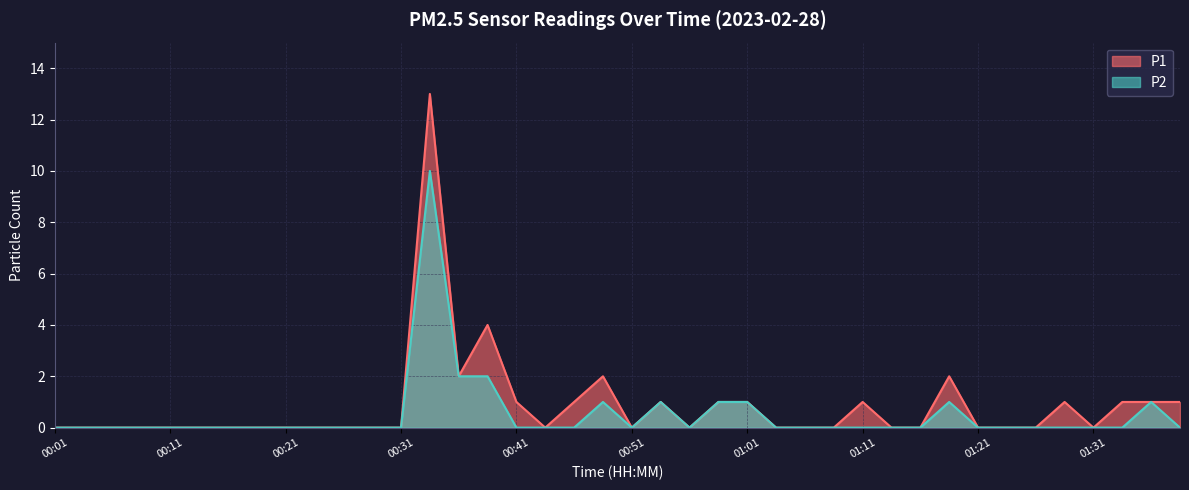

Rank the series by their average value, from lowest to highest.

P2, P1